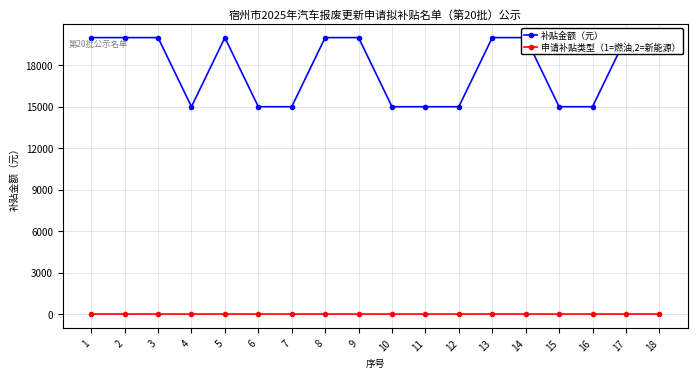

What is the value of the 补贴金额（元） point at the 1st from the left?

20000